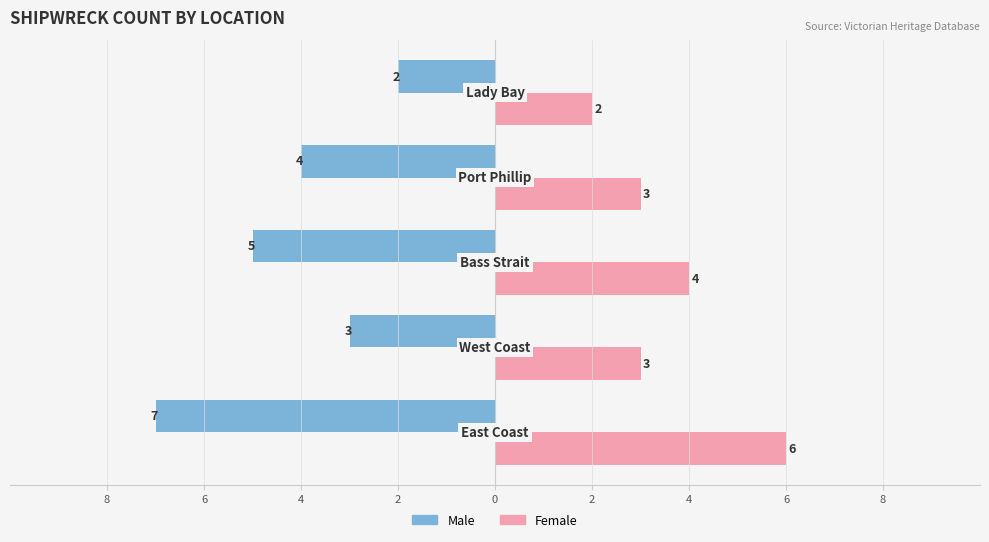

What are all the series names shown in the legend?

Male, Female